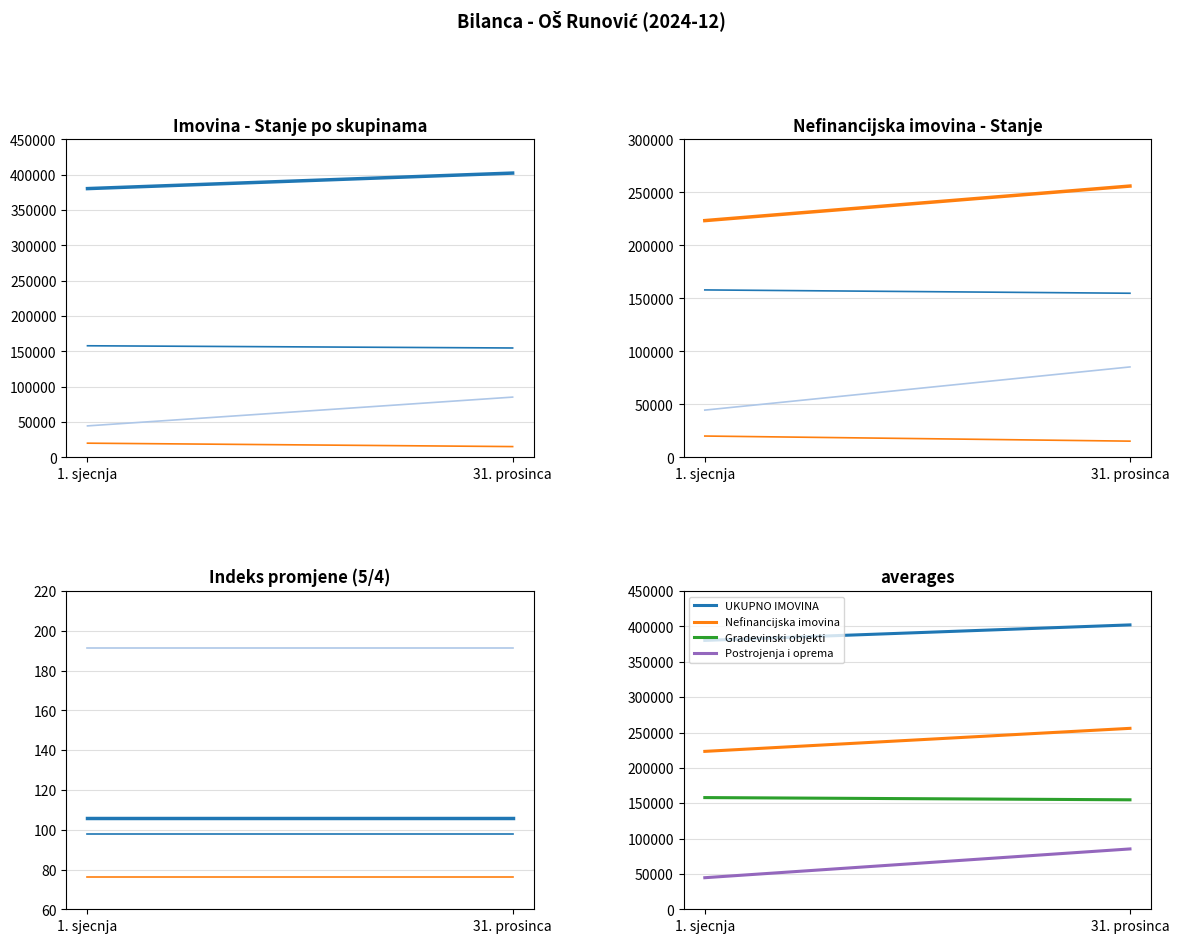

How many lines are shown in the chart?

5